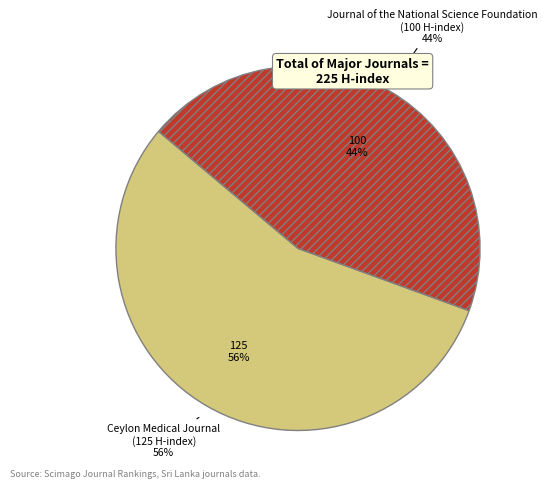

What percentage is the Ceylon Medical Journal slice, to the nearest percent?

56%